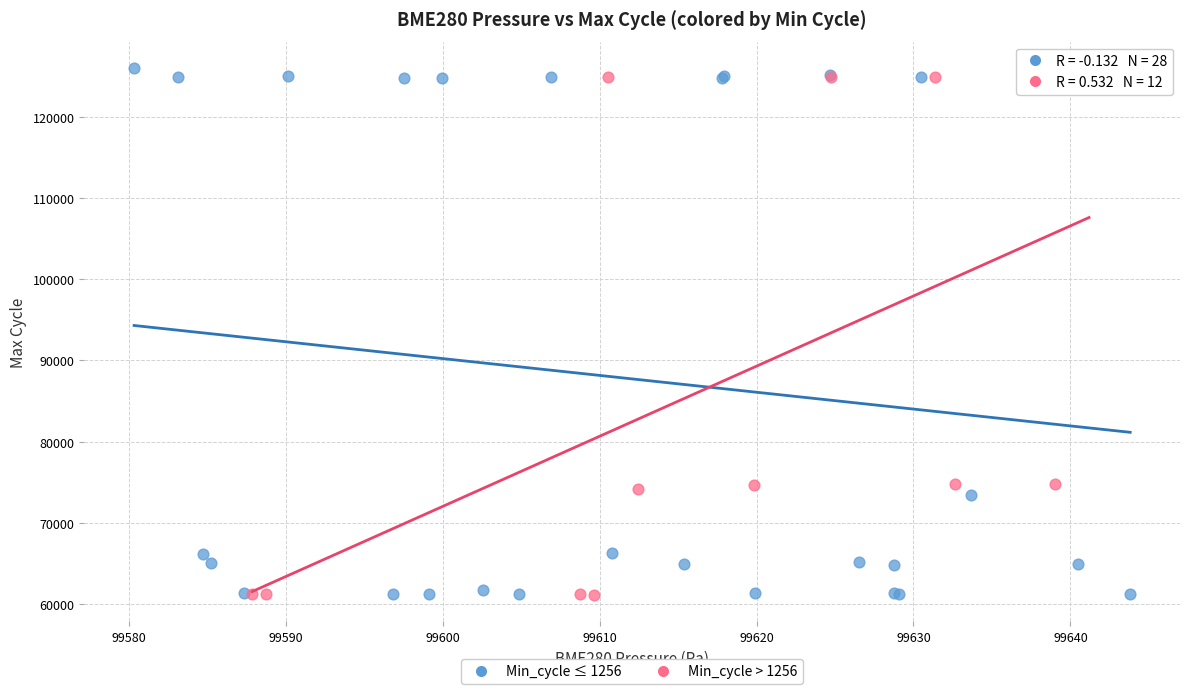

Which series contains the highest Y value?

Min_cycle ≤ 1256